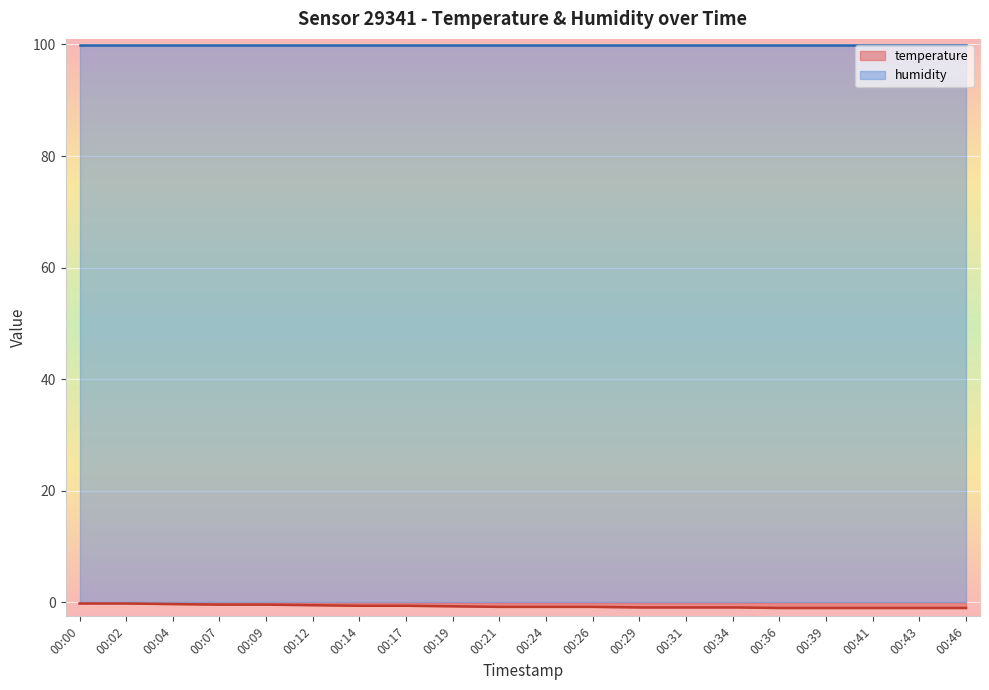

What is the value of the 13th point from the left?

-0.9